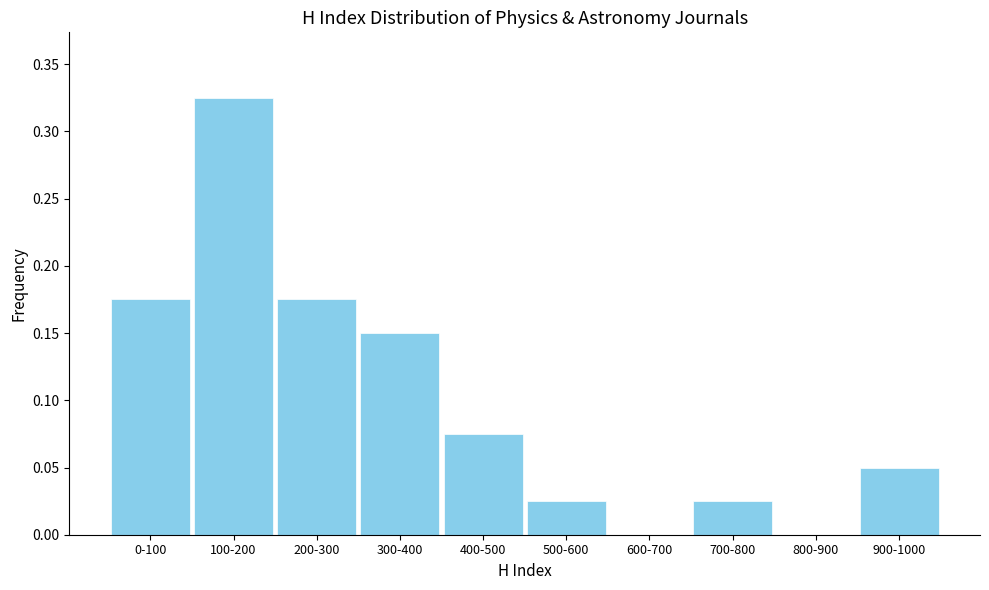

Between 800-900 and 400-500, which is larger?

400-500